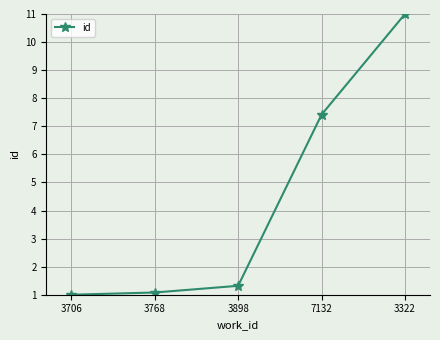

How many lines are shown in the chart?

1